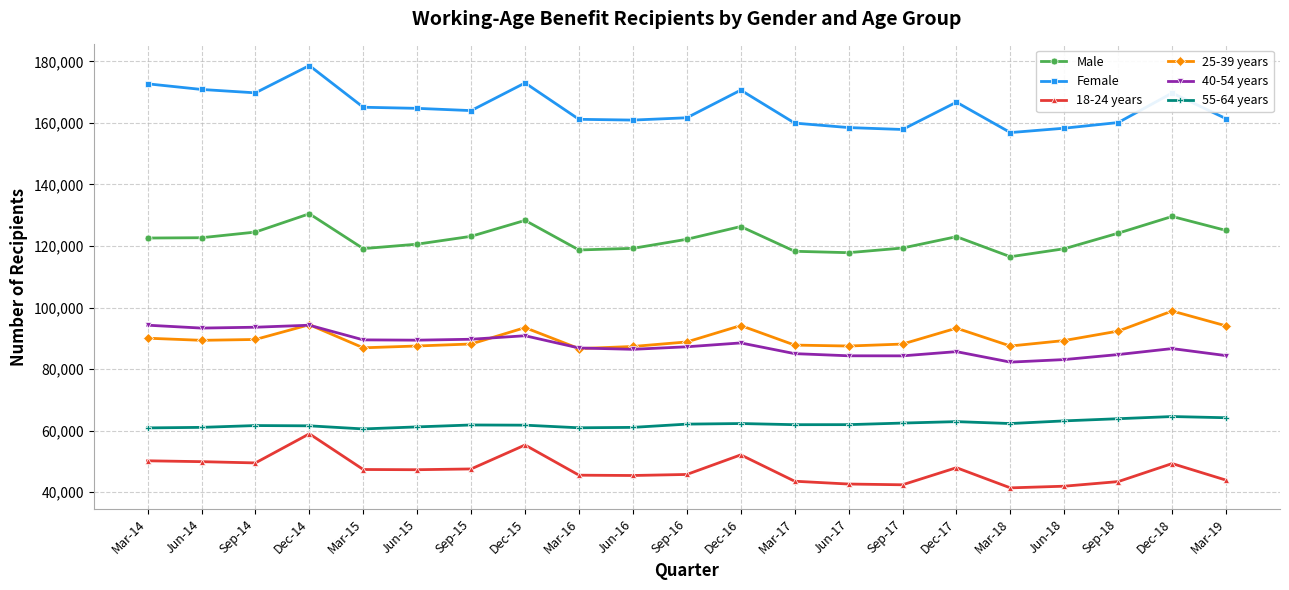

What is the greatest value displayed?

178662